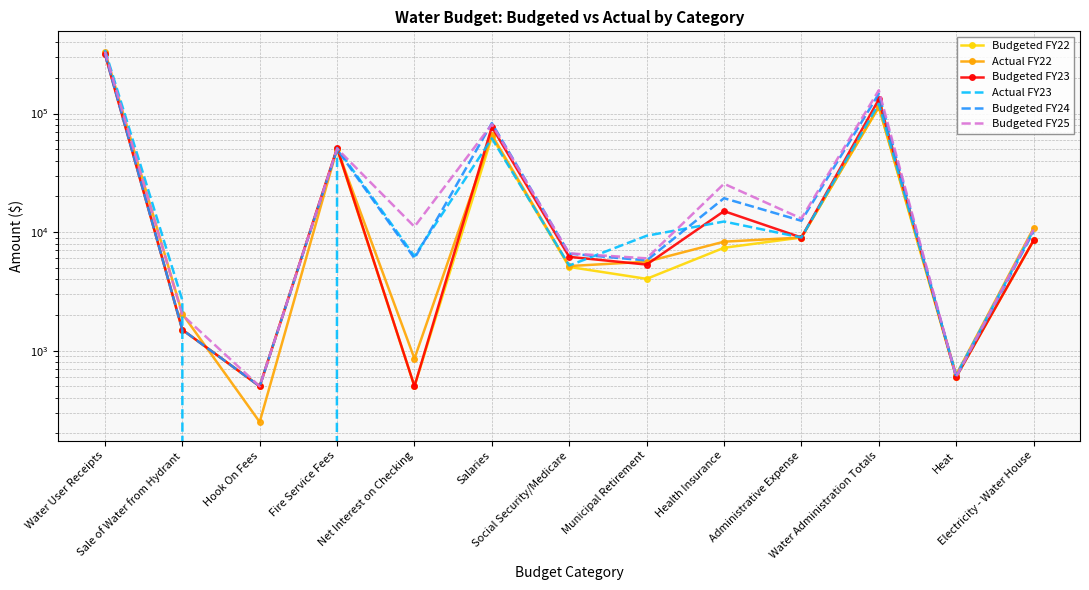

Which has a higher value, Heat or Net Interest on Checking?

Heat